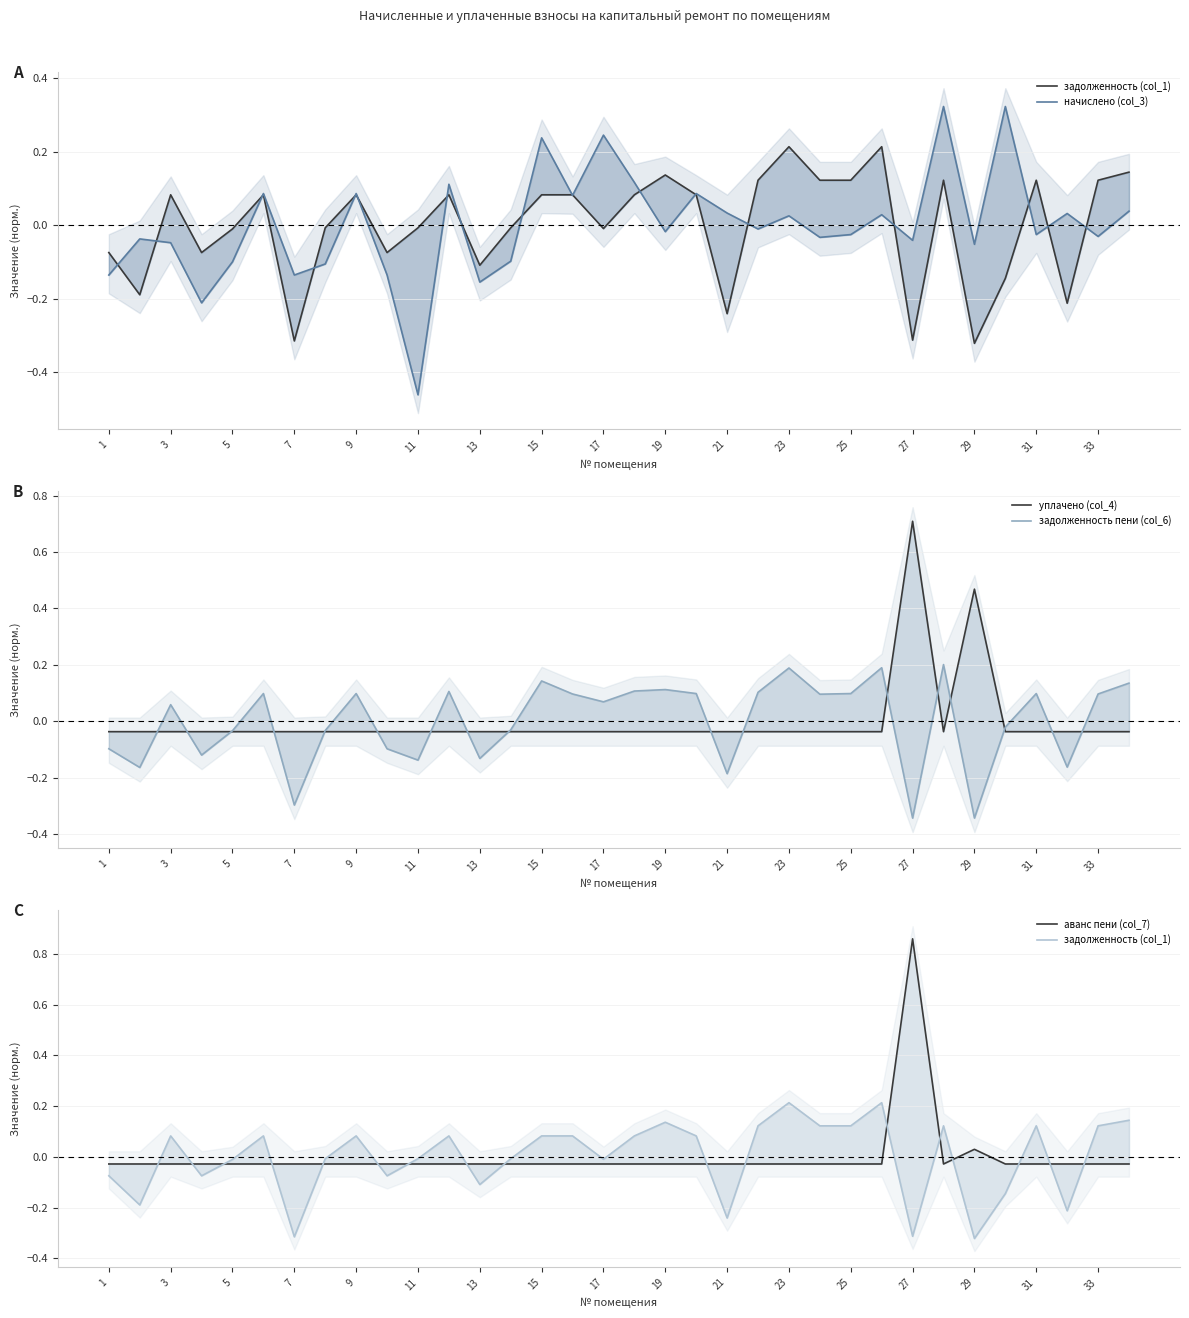

What is the total value across all series at 33?

0.2